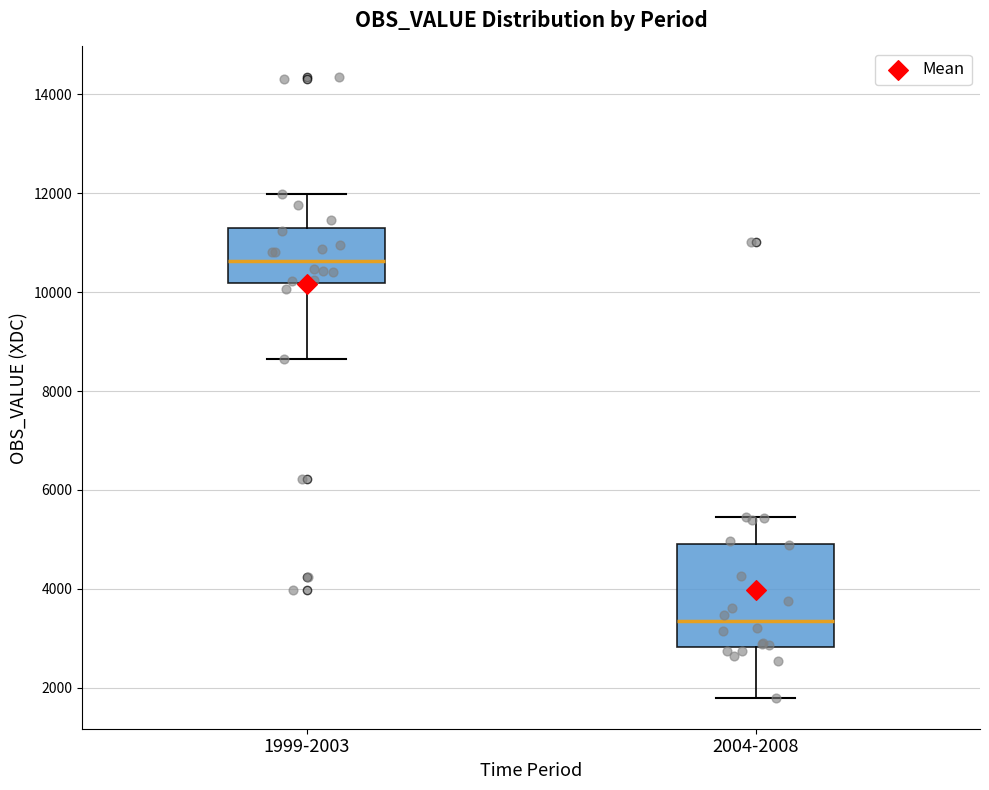

Reading left to right, read every box against the y-axis: the position of its median line, the range the box covers, and the ends of its whiskers. The values are not printed on the chart, so give them approximately, as read against the axis.

1999-2003: median 10600, box 10200 to 11200, whiskers 8600 to 12000
2004-2008: median 3400, box 2800 to 5000, whiskers 1800 to 5400